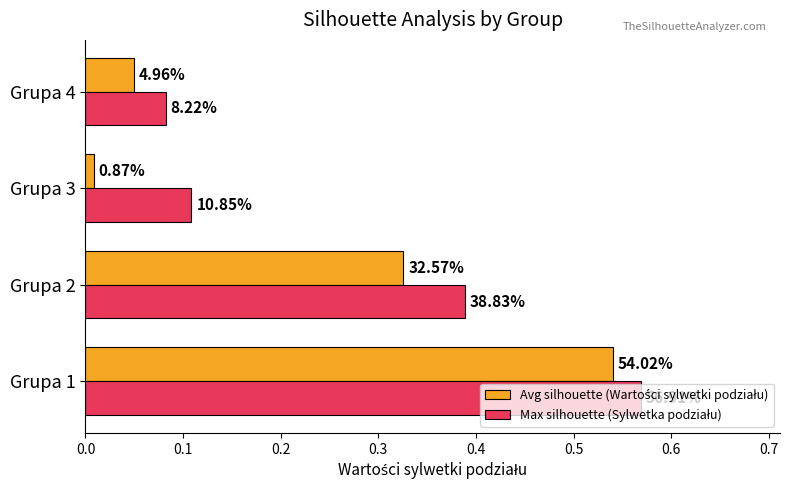

Rank the series by their average value, from lowest to highest.

Avg silhouette (Wartości sylwetki podziału), Max silhouette (Sylwetka podziału)